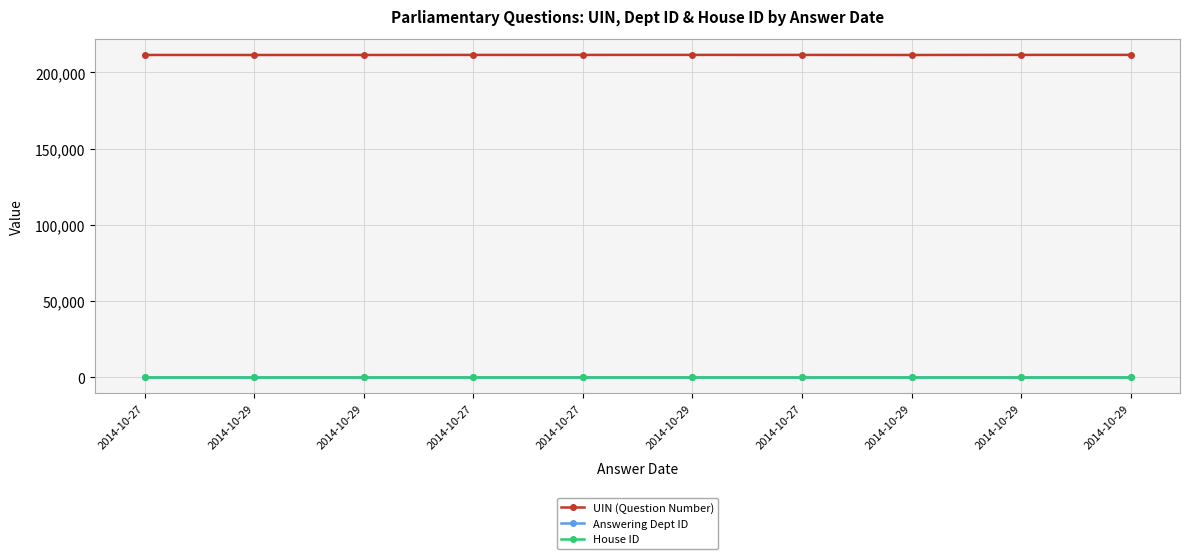

What are all the series names shown in the legend?

UIN (Question Number), Answering Dept ID, House ID